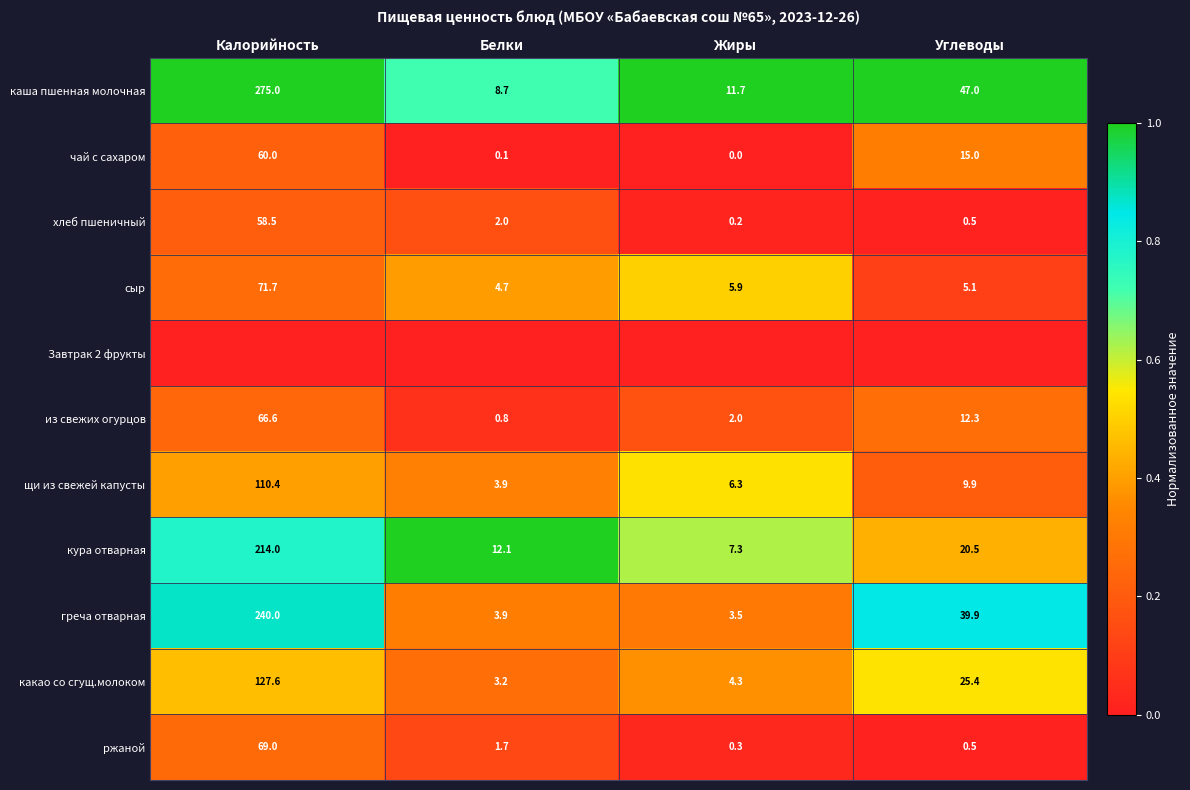

What is the average value of the сыр series?

21.9